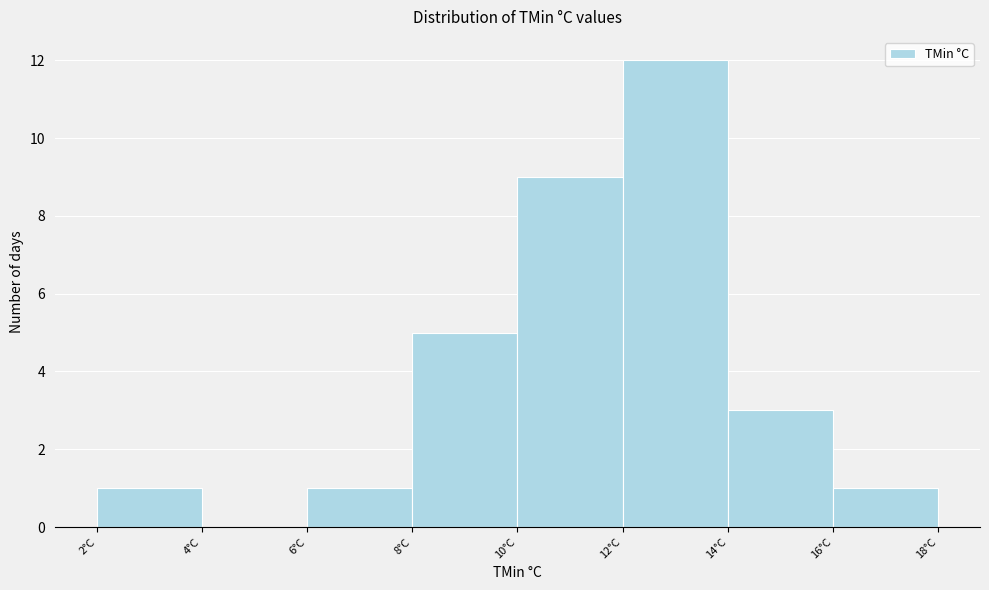

Over which range of the x-axis is the bar tallest?

12 to 14